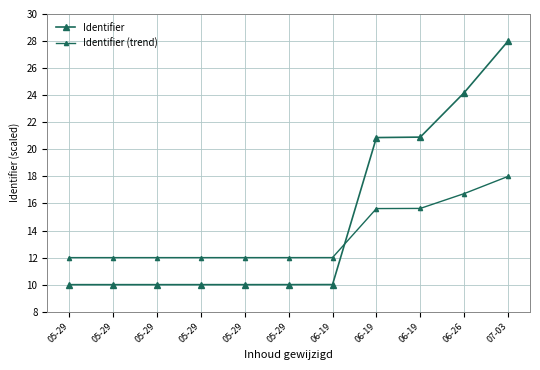

Which series changed the most between 05-29 and 05-29?

Identifier